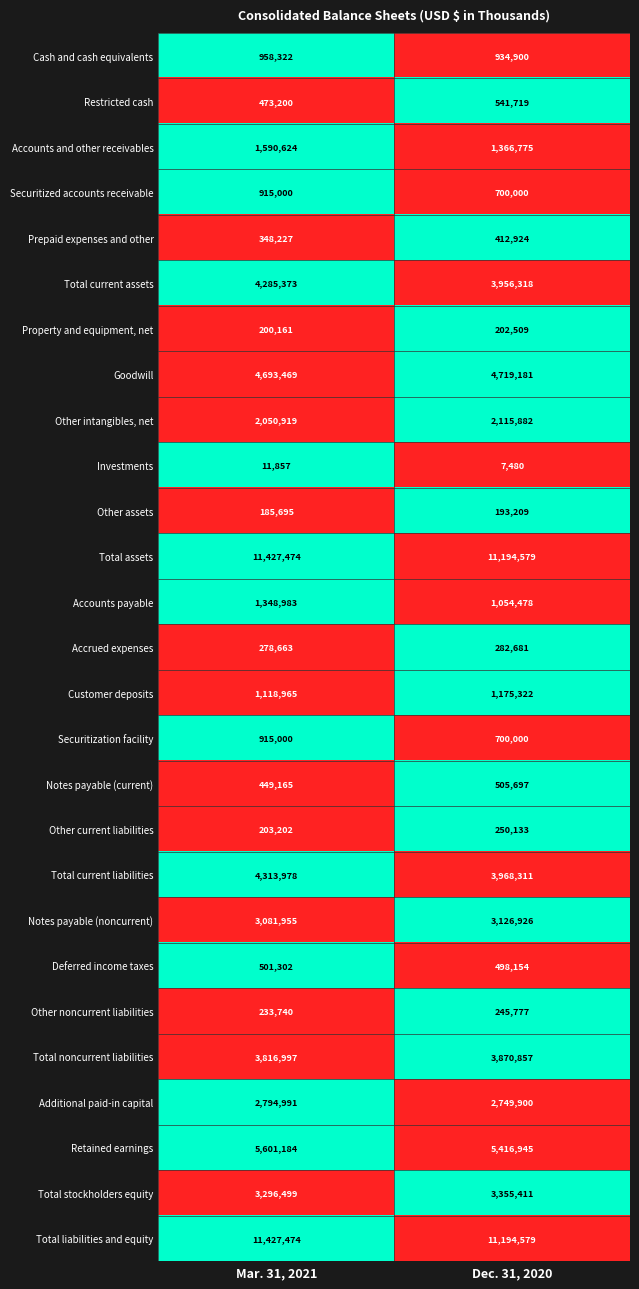

List the labels in order of Restricted cash value, largest first.

Dec. 31, 2020, Mar. 31, 2021